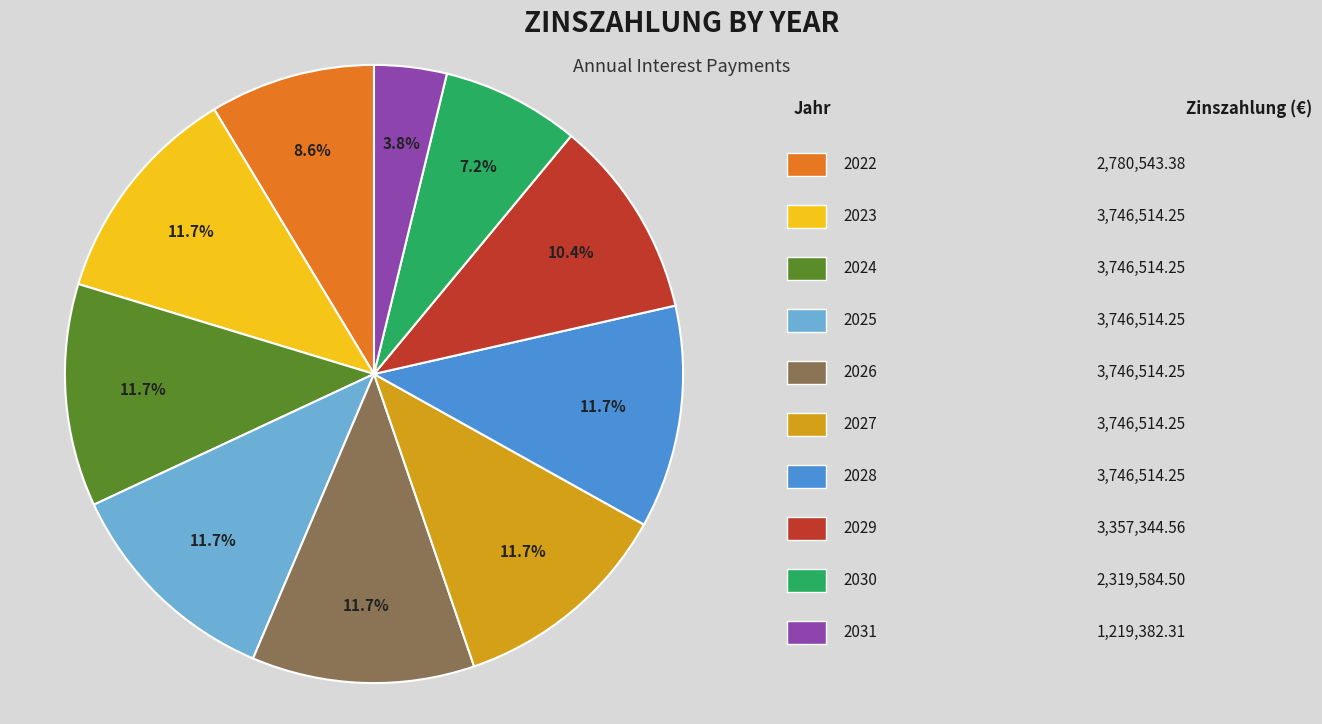

How many segments does this pie chart have?

10